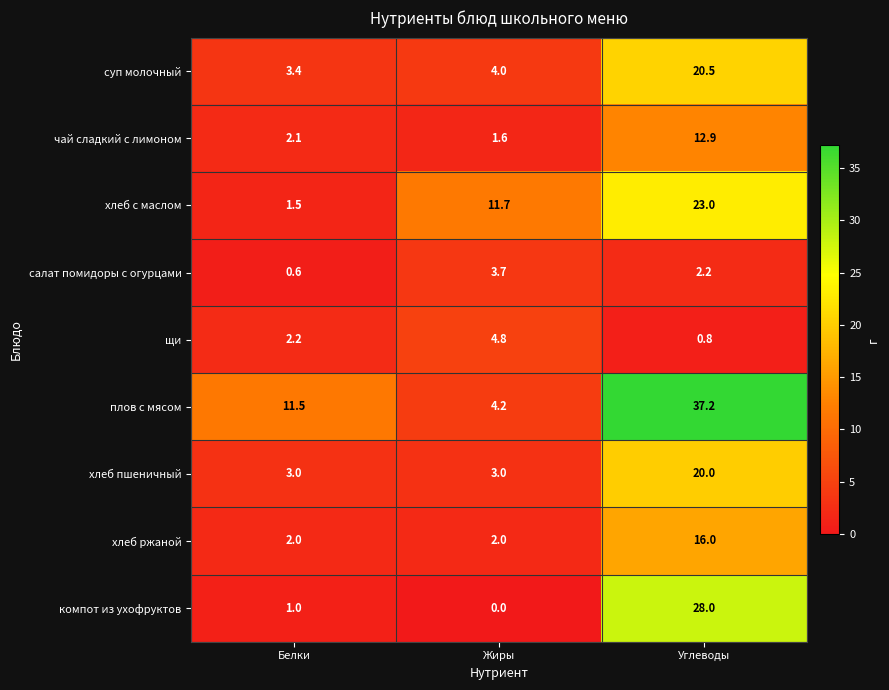

Read the хлеб ржаной value at Жиры.

2.0